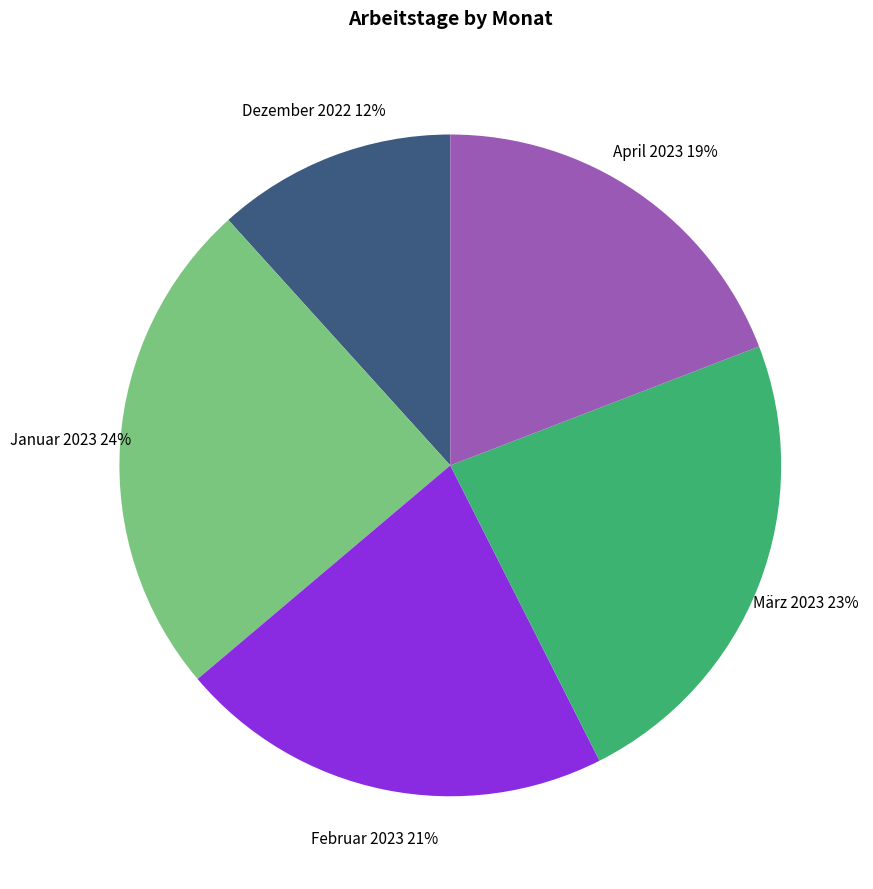

The Dezember 2022 slice represents 2% of the pie. True or false?

False